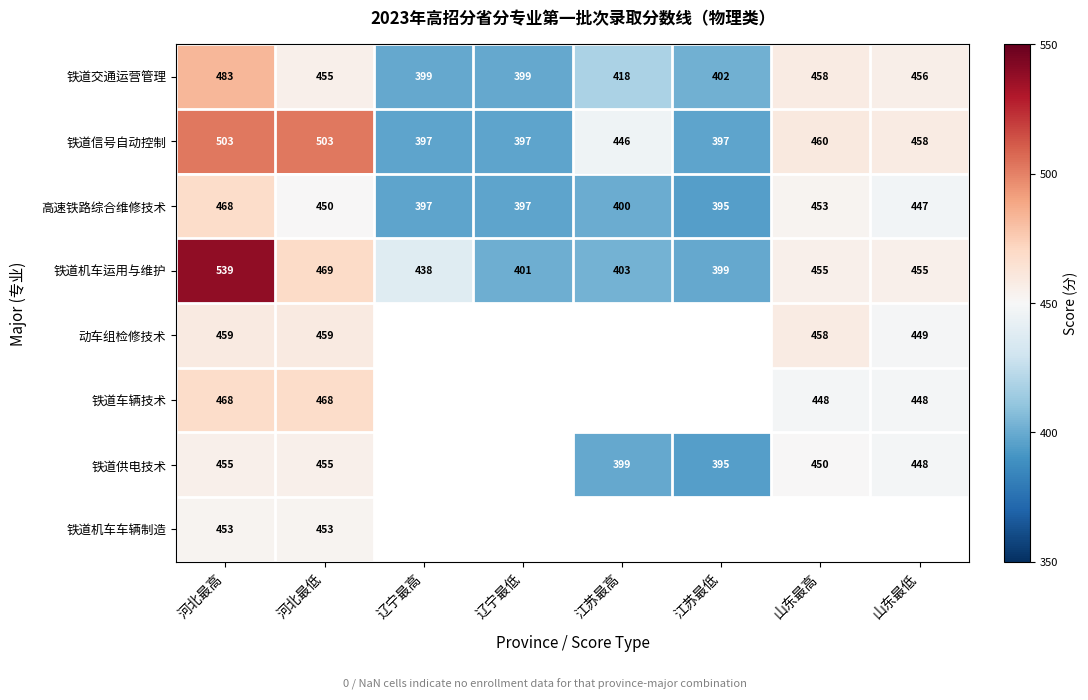

Which category has the highest value in the 高速铁路综合维修技术 series?

河北最高